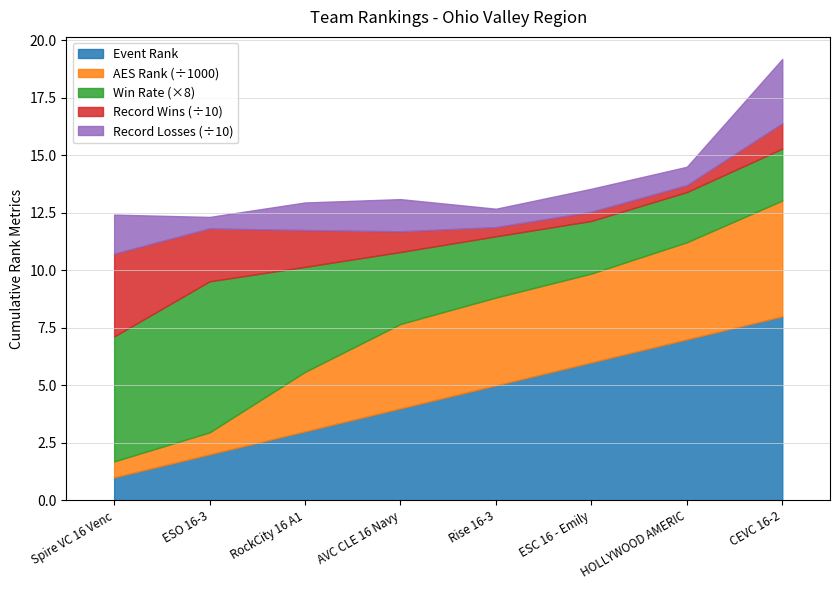

Reading left to right, extract all data points from this chart.

Event Rank: 1.0	2.0	3.0	4.0	5.0	6.0	7.0	8.0
AES Rank: 693.0	956.0	2585.0	3670.0	3817.0	3862.0	4221.0	5037.0
Win Rate: 0.7	0.8	0.6	0.4	0.3	0.3	0.3	0.3
Record Wins: 36.0	23.0	16.0	9.0	4.0	4.0	3.0	11.0
Record Losses: 17.0	5.0	12.0	14.0	8.0	10.0	8.0	28.0